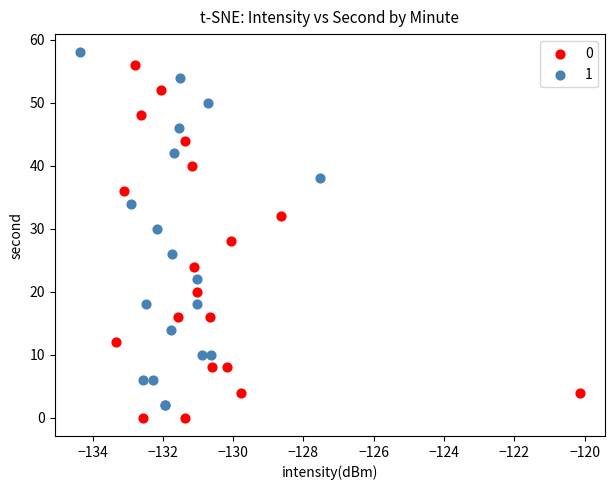

Which series reaches the maximum Y coordinate?

1